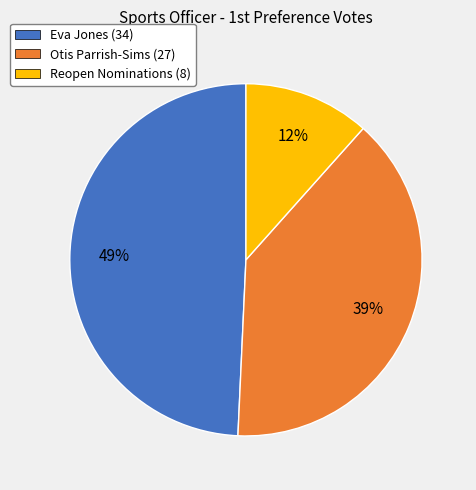

Which slice is the largest?

Eva Jones